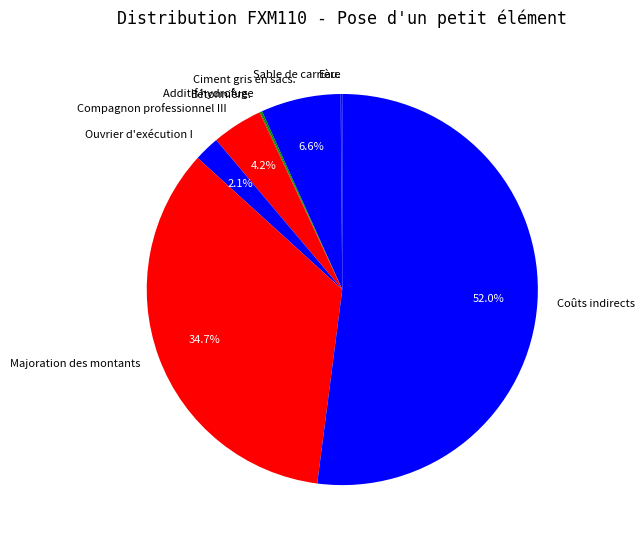

What is the largest slice in the pie chart?

Coûts indirects